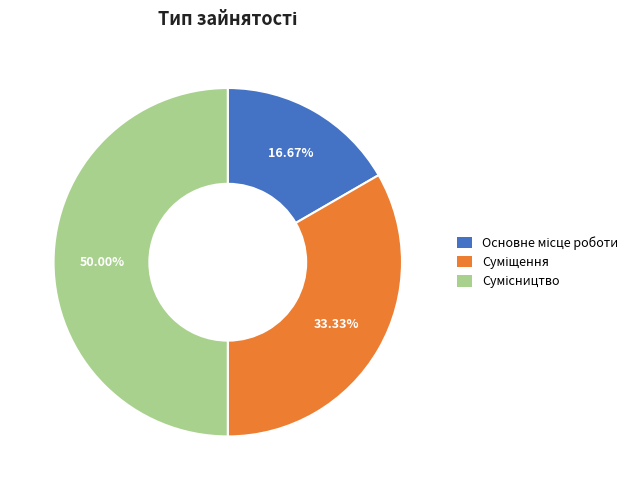

How much of the chart is everything except Основне місце роботи?

83.3%